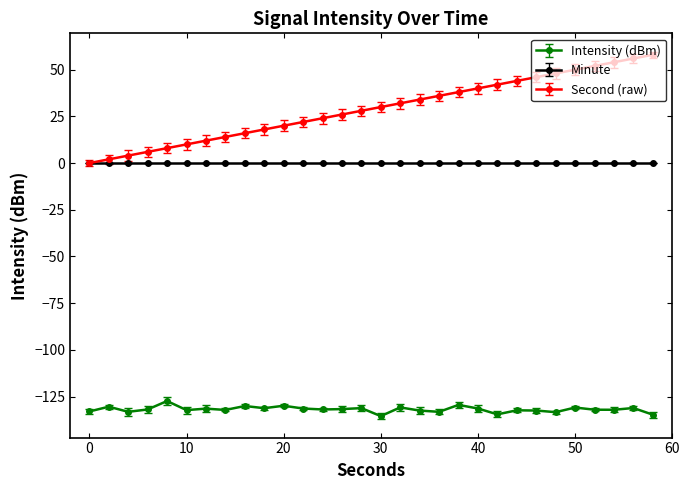

Which series has the largest total across all categories?

Second (raw)